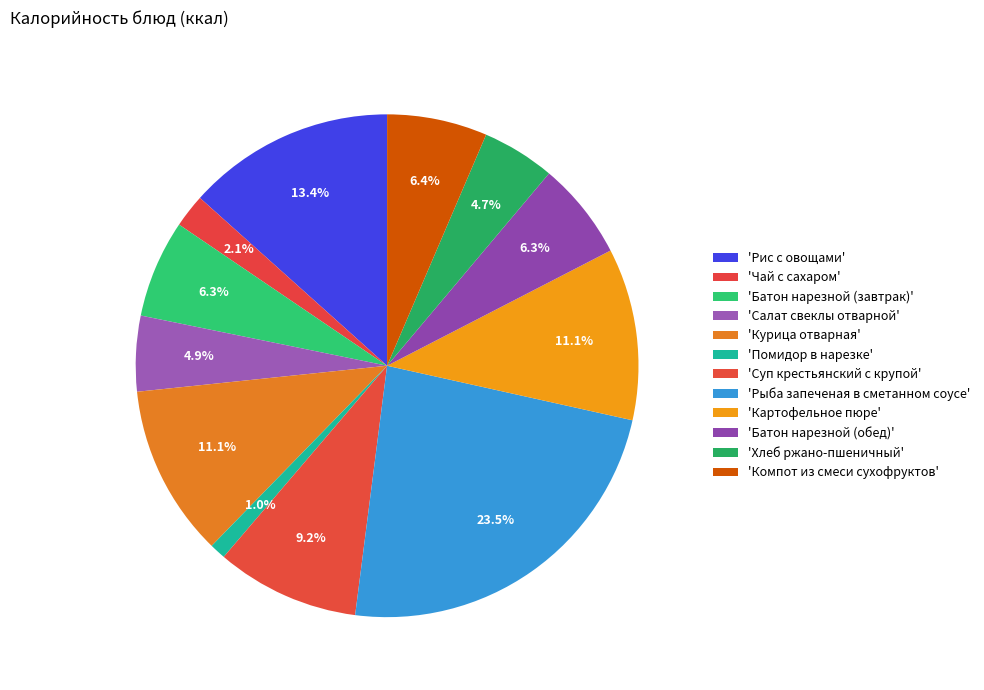

Which slice is the smallest?

Помидор в нарезке